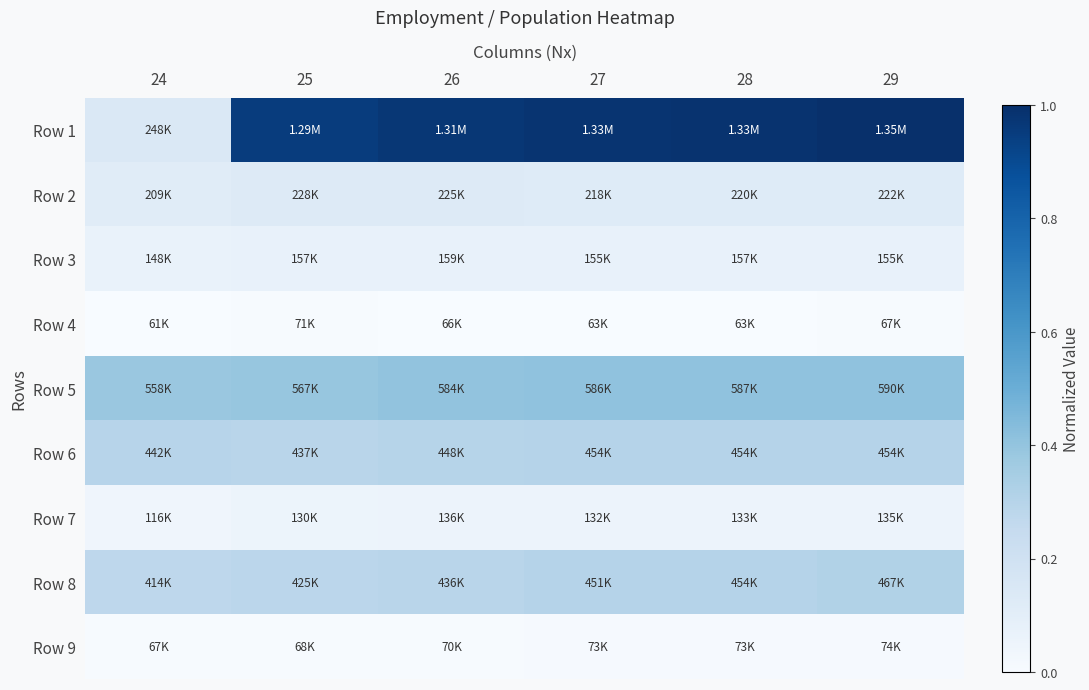

Reading right to left, what are all the values shown in this chart?

Row 1: 29=1.0	28=1.0	27=1.0	26=1.0	25=1.0	24=0.1
Row 2: 29=0.1	28=0.1	27=0.1	26=0.1	25=0.1	24=0.1
Row 3: 29=0.1	28=0.1	27=0.1	26=0.1	25=0.1	24=0.1
Row 4: 29=0.0	28=0.0	27=0.0	26=0.0	25=0.0	24=0.0
Row 5: 29=0.4	28=0.4	27=0.4	26=0.4	25=0.4	24=0.4
Row 6: 29=0.3	28=0.3	27=0.3	26=0.3	25=0.3	24=0.3
Row 7: 29=0.1	28=0.1	27=0.1	26=0.1	25=0.1	24=0.0
Row 8: 29=0.3	28=0.3	27=0.3	26=0.3	25=0.3	24=0.3
Row 9: 29=0.0	28=0.0	27=0.0	26=0.0	25=0.0	24=0.0